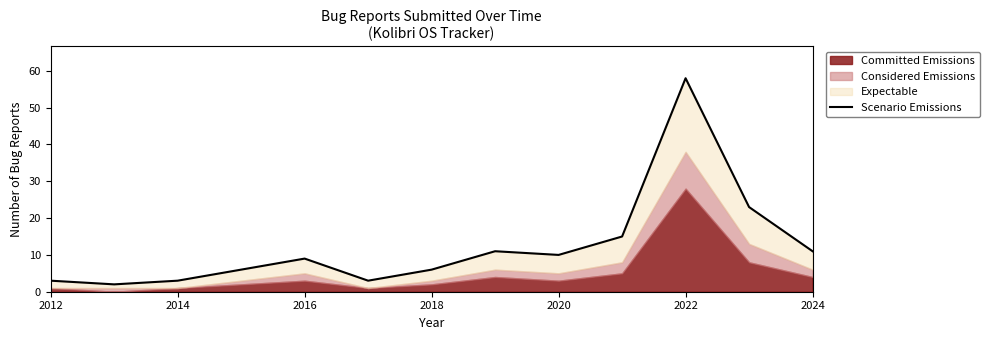

What is the difference between the maximum and minimum values?

56